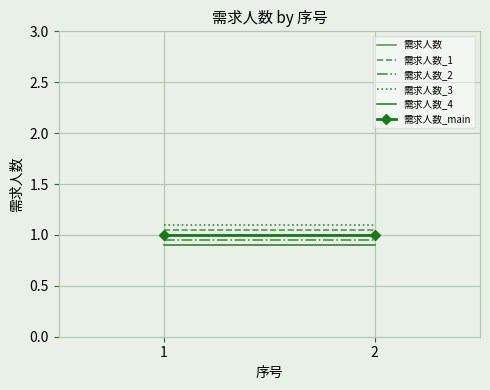

What is the approximate value of 需求人数_2 at 2?

0.9